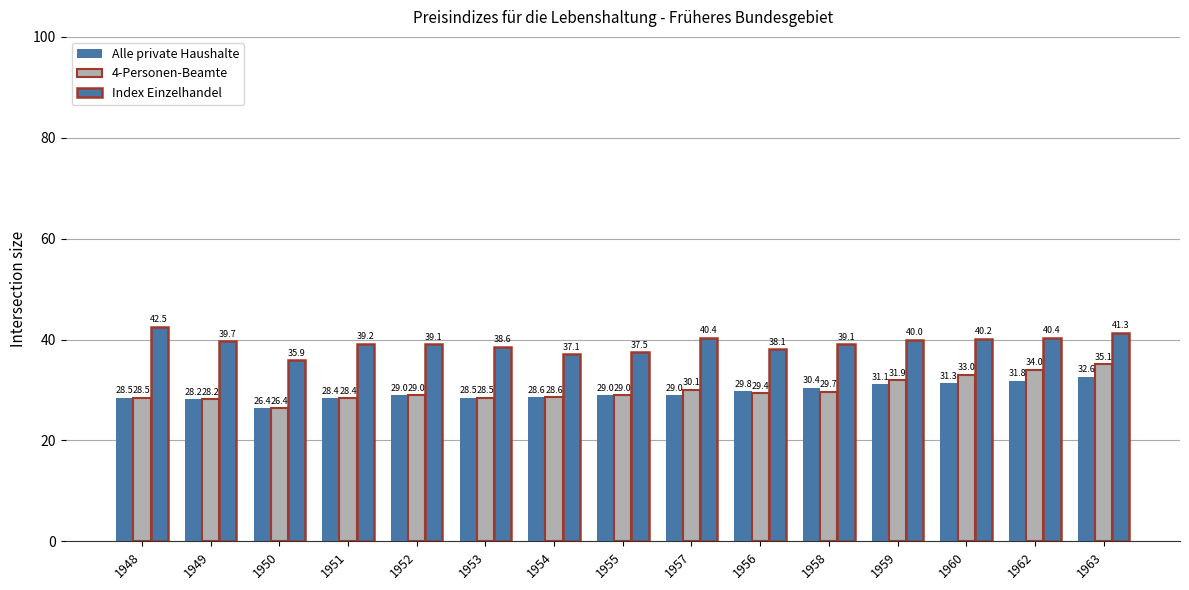

How many distinct data groups are displayed?

3